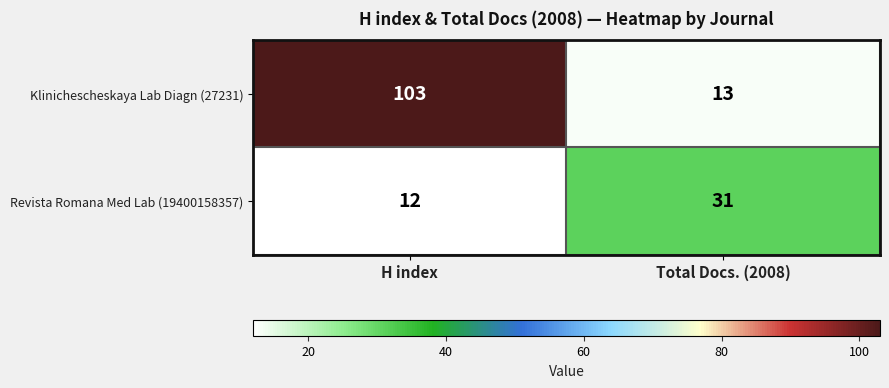

Reading left to right, transcribe all the data shown in this chart.

Klinichescheskaya Lab Diagn (27231): 103	13
Revista Romana Med Lab (19400158357): 12	31